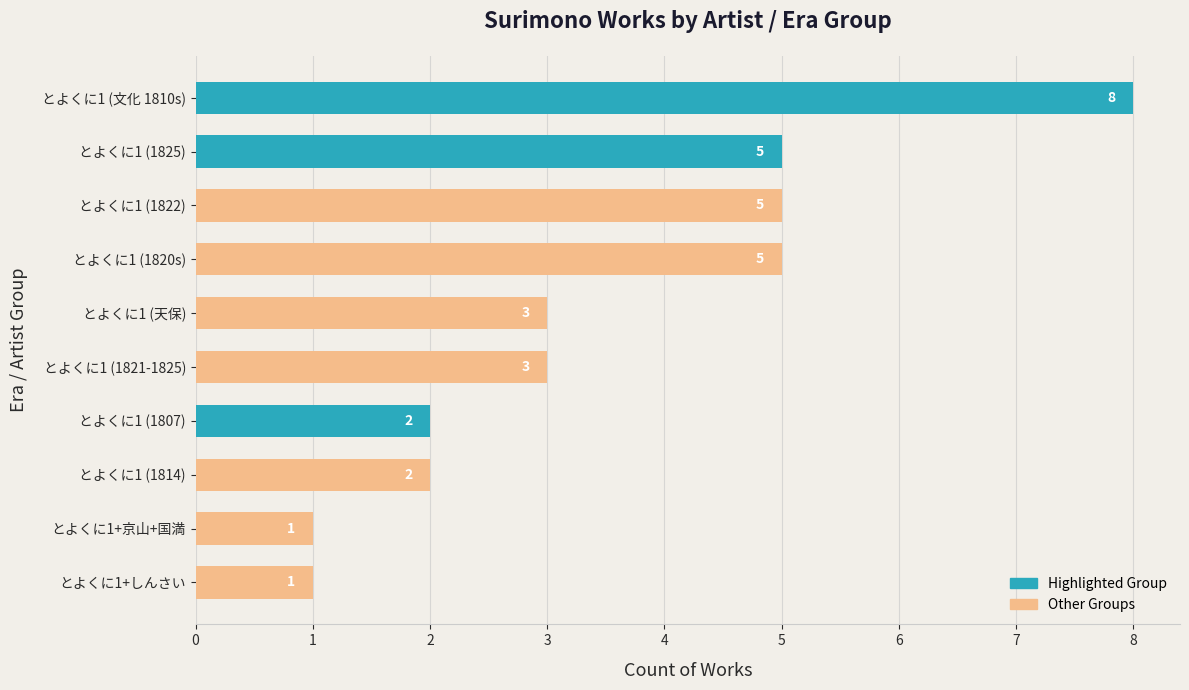

Reading bottom to top, what are all the values shown in this chart?

とよくに1+しんさい=1	とよくに1+京山+国満=1	とよくに1 (1814)=2	とよくに1 (1807)=2	とよくに1 (1821-1825)=3	とよくに1 (天保)=3	とよくに1 (1820s)=5	とよくに1 (1822)=5	とよくに1 (1825)=5	とよくに1 (文化 1810s)=8